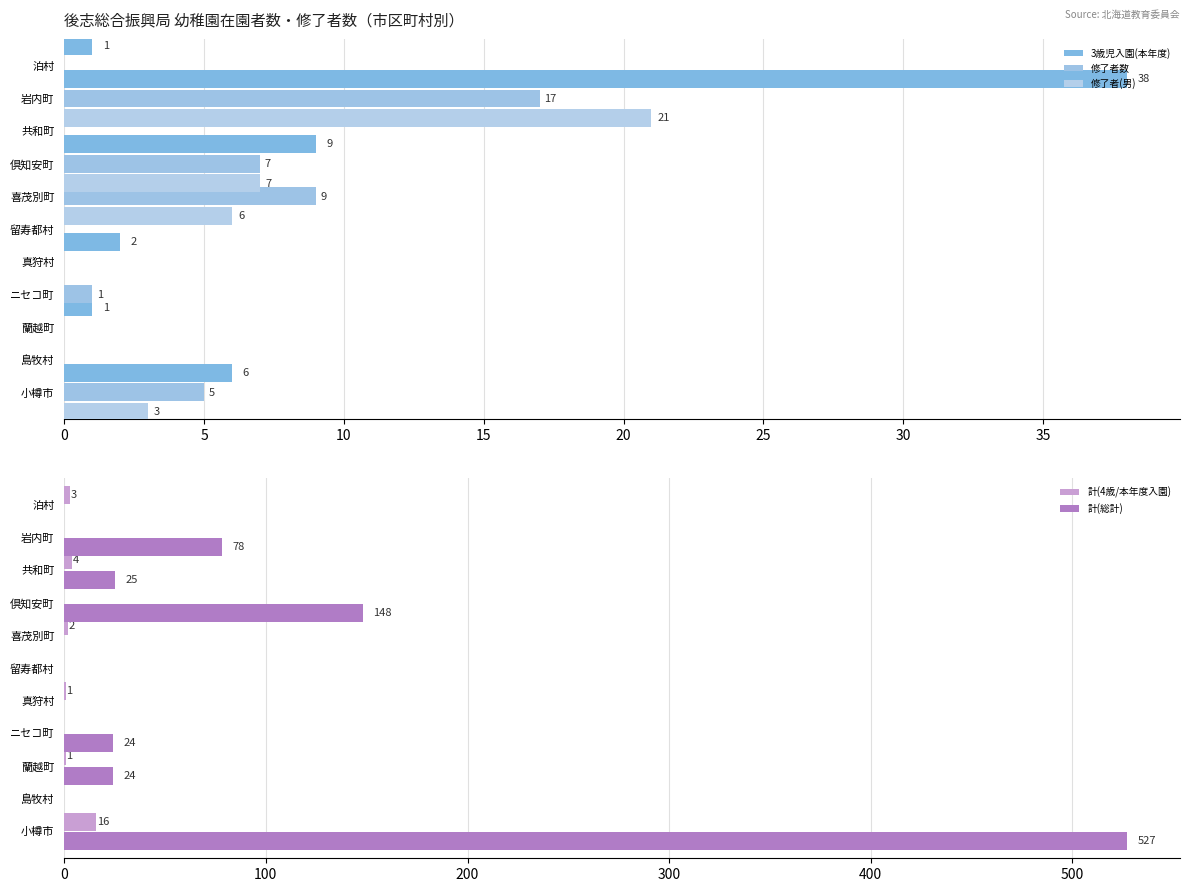

Reading right to left, extract all data points from this chart.

3歳児入園(本年度): 1	38	0	9	0	0	2	0	1	0	6
修了者数: 0	17	0	7	9	0	0	1	0	0	5
修了者(男): 0	21	0	7	6	0	0	0	0	0	3
計(4歳/本年度入園): 3	0	4	0	2	0	1	0	1	0	16
計(総計): 0	78	25	148	0	0	0	24	24	0	527